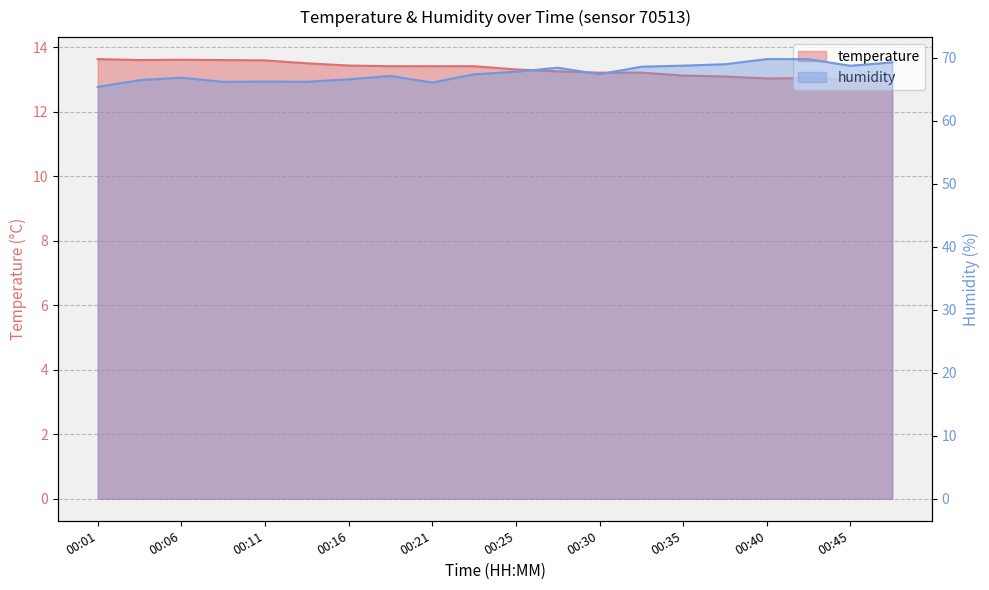

Rank the series by their maximum value, from highest to lowest.

humidity, temperature